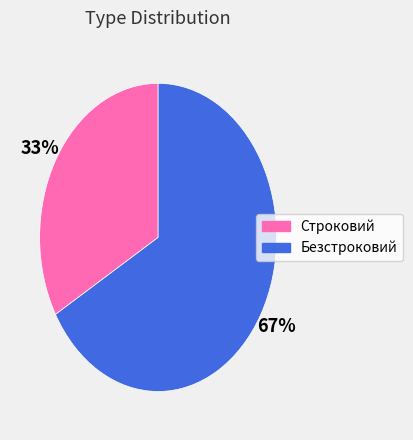

Do Строковий and Безстроковий together represent more than half of the pie?

Yes